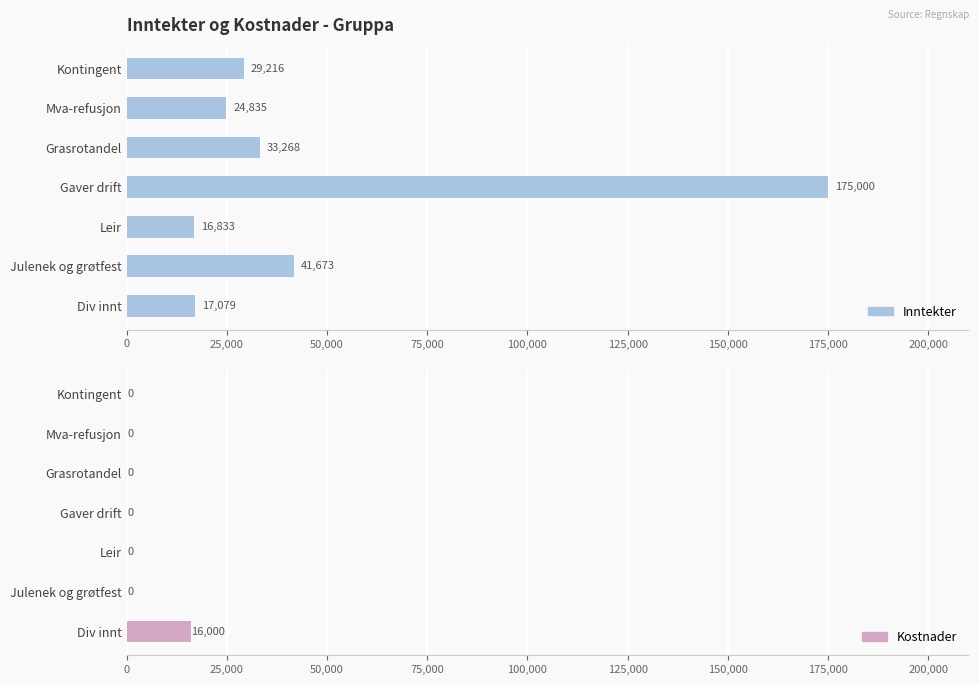

How many values in the Inntekter series exceed 29216?

3